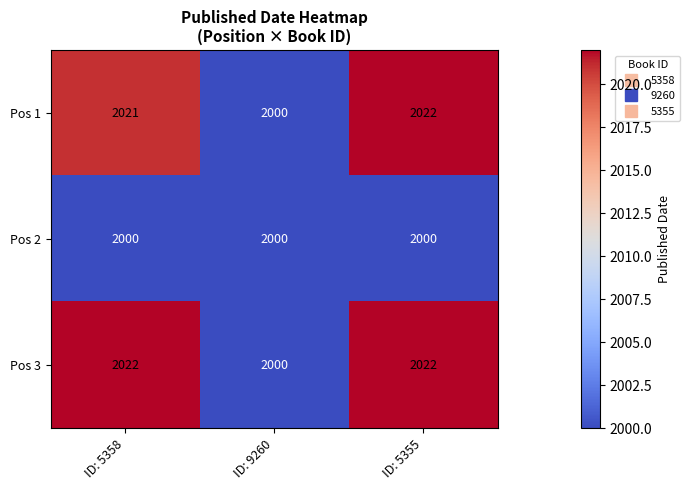

What is the smallest value displayed?

2000